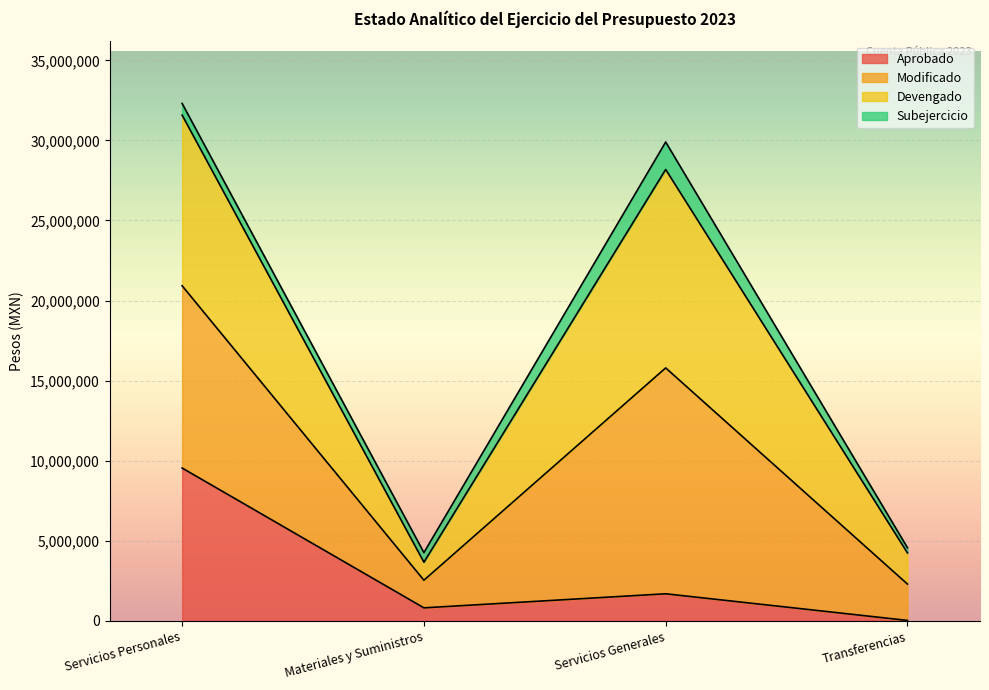

True or false: Devengado and Aprobado intersect in this chart.

False